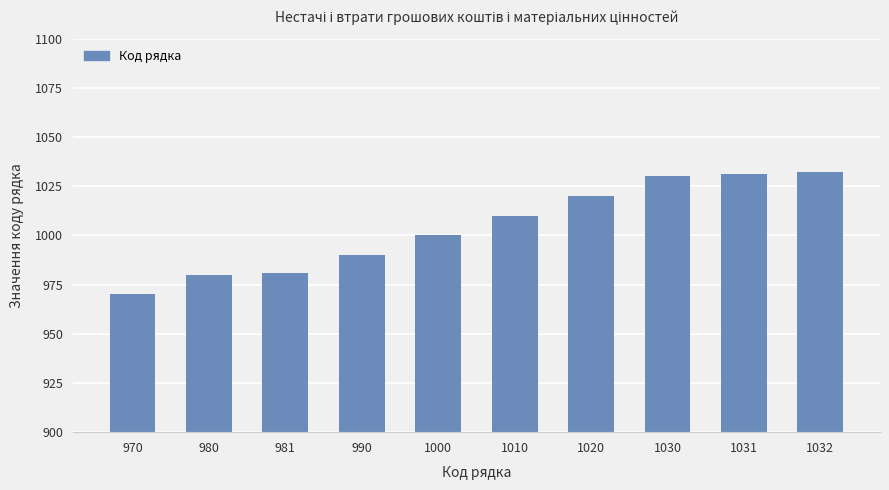

Reading left to right, list all the values displayed in this chart.

970=970	980=980	981=981	990=990	1000=1000	1010=1010	1020=1020	1030=1030	1031=1031	1032=1032